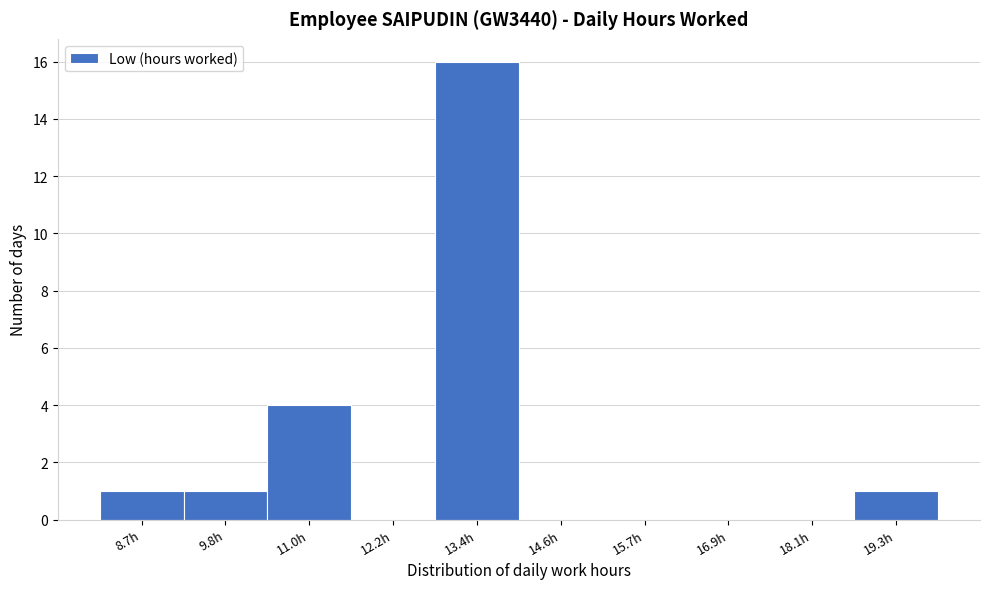

Reading left to right, what are all the values shown in this chart?

8.7h=1	9.8h=1	11.0h=4	12.2h=0	13.4h=16	14.6h=0	15.7h=0	16.9h=0	18.1h=0	19.3h=1